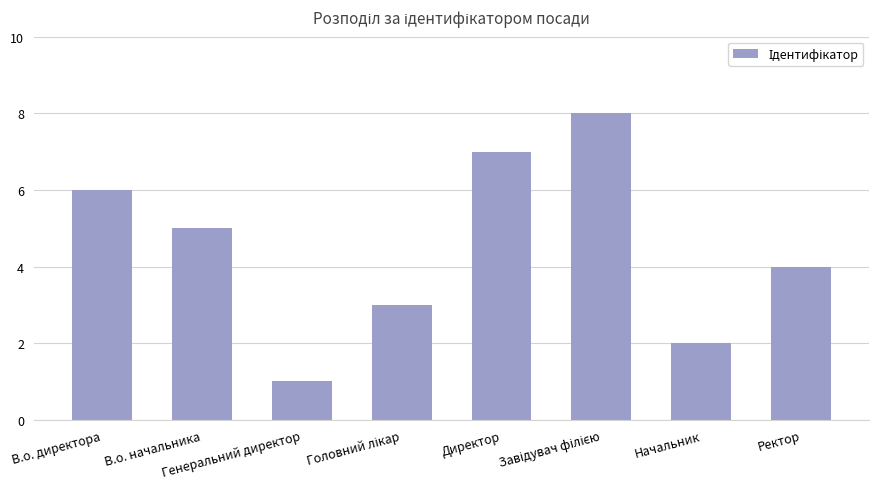

What is the difference between the maximum and second lowest values?

6